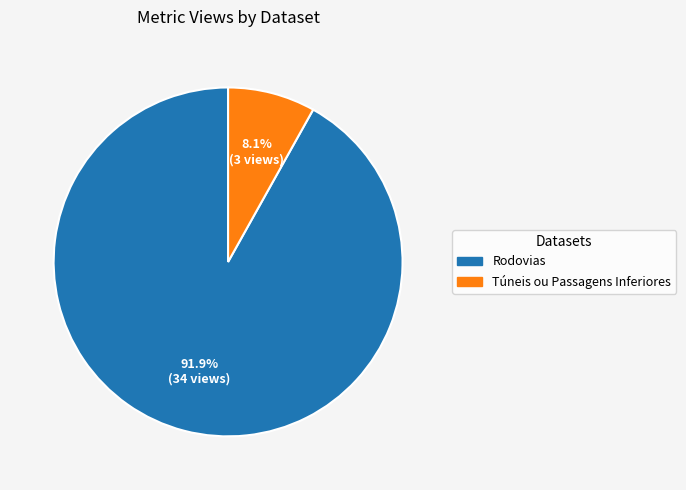

What percentage is the Rodovias slice, to the nearest percent?

92%